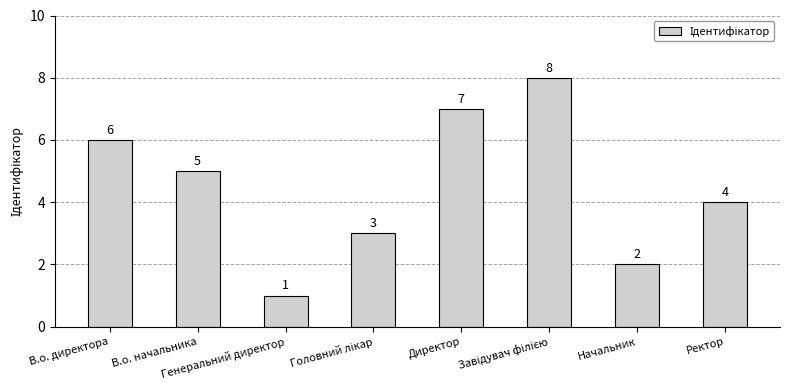

Count the values in the range 3 to 7.

5